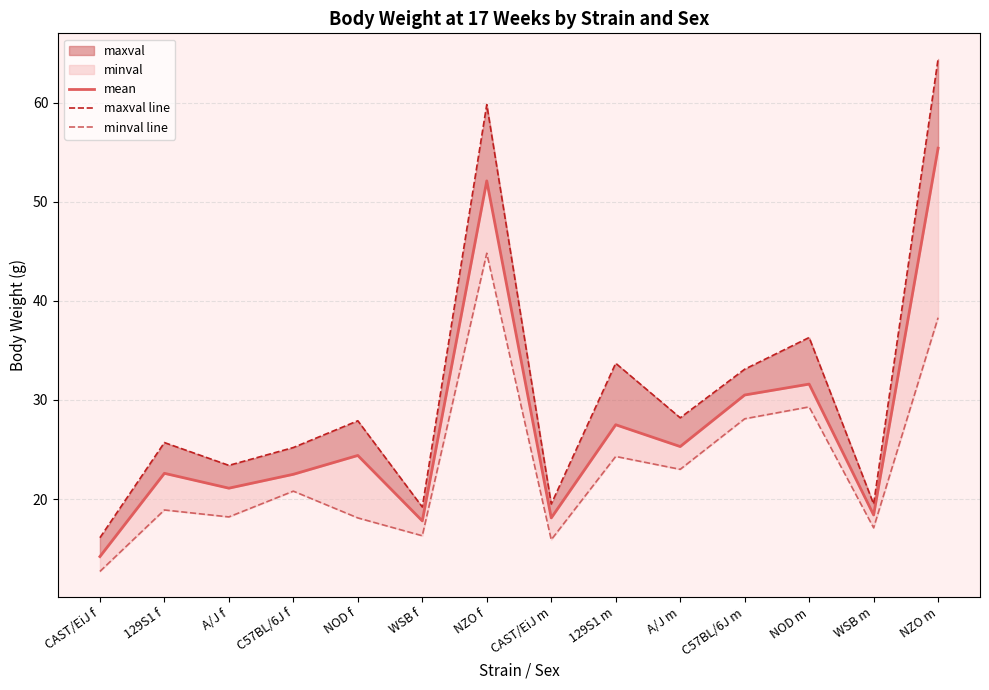

At which category does the chart reach its peak across all series?

NZO m